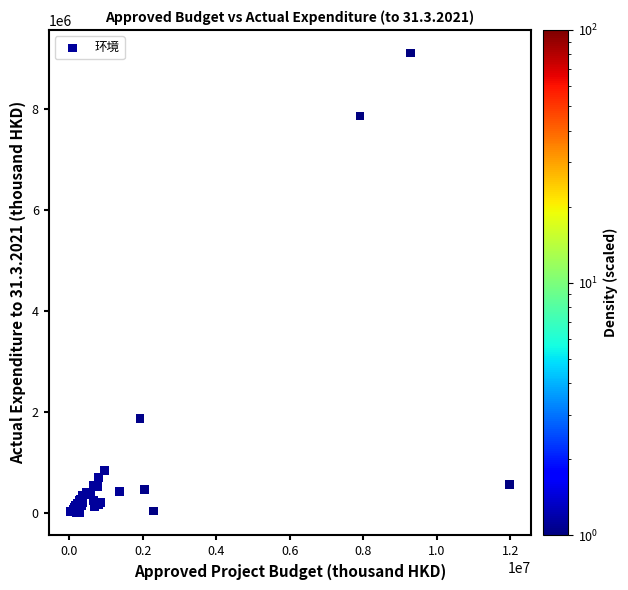

What Y value in the scatter plot is closest to 4558177?

1859462